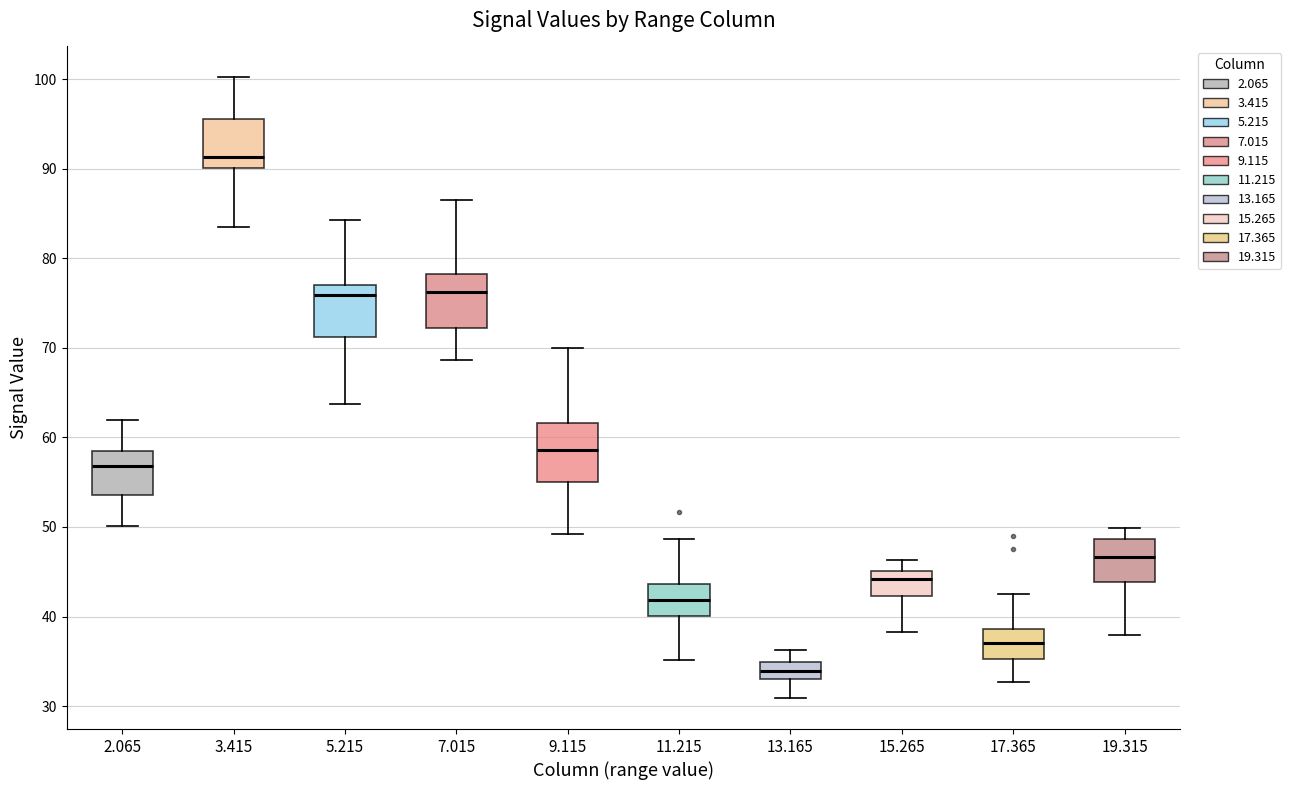

Reading left to right, transcribe this box plot: for each box, give where its median line is, the range the box spans, and where its two whiskers end, as read against the y-axis. The values are not printed on the chart, so give them approximately, as read against the axis.

2.065: median 57, box 54 to 59, whiskers 50 to 62
3.415: median 91, box 90 to 96, whiskers 84 to 100
5.215: median 76, box 71 to 77, whiskers 64 to 84
7.015: median 76, box 72 to 78, whiskers 69 to 87
9.115: median 59, box 55 to 62, whiskers 49 to 70
11.215: median 42, box 40 to 44, whiskers 35 to 49
13.165: median 34, box 33 to 35, whiskers 31 to 36
15.265: median 44, box 42 to 45, whiskers 38 to 46
17.365: median 37, box 35 to 39, whiskers 33 to 43
19.315: median 47, box 44 to 49, whiskers 38 to 50